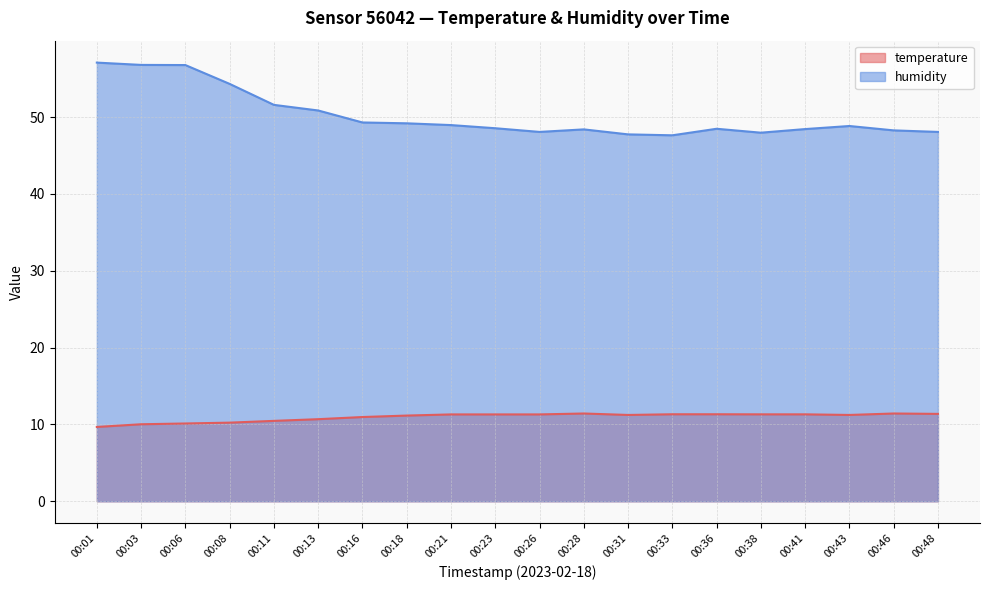

What is the value of the temperature point at the 18th from the left?

11.2